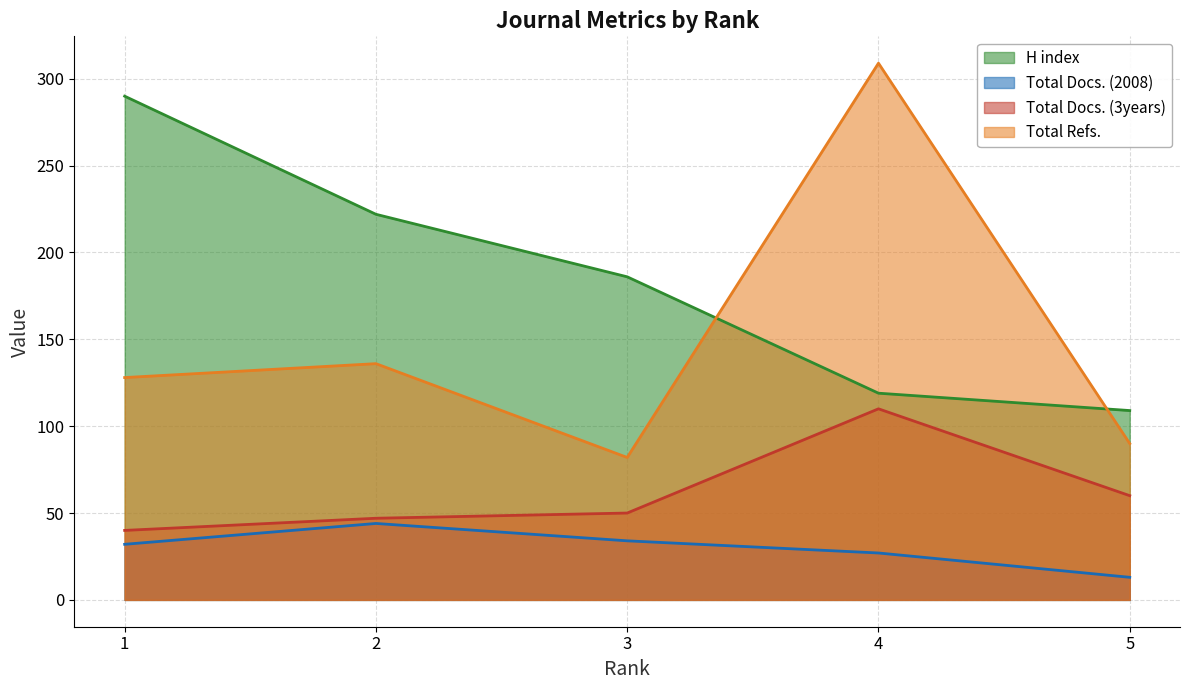

What is the sum of the Total Refs. values at 3 and 4?

391